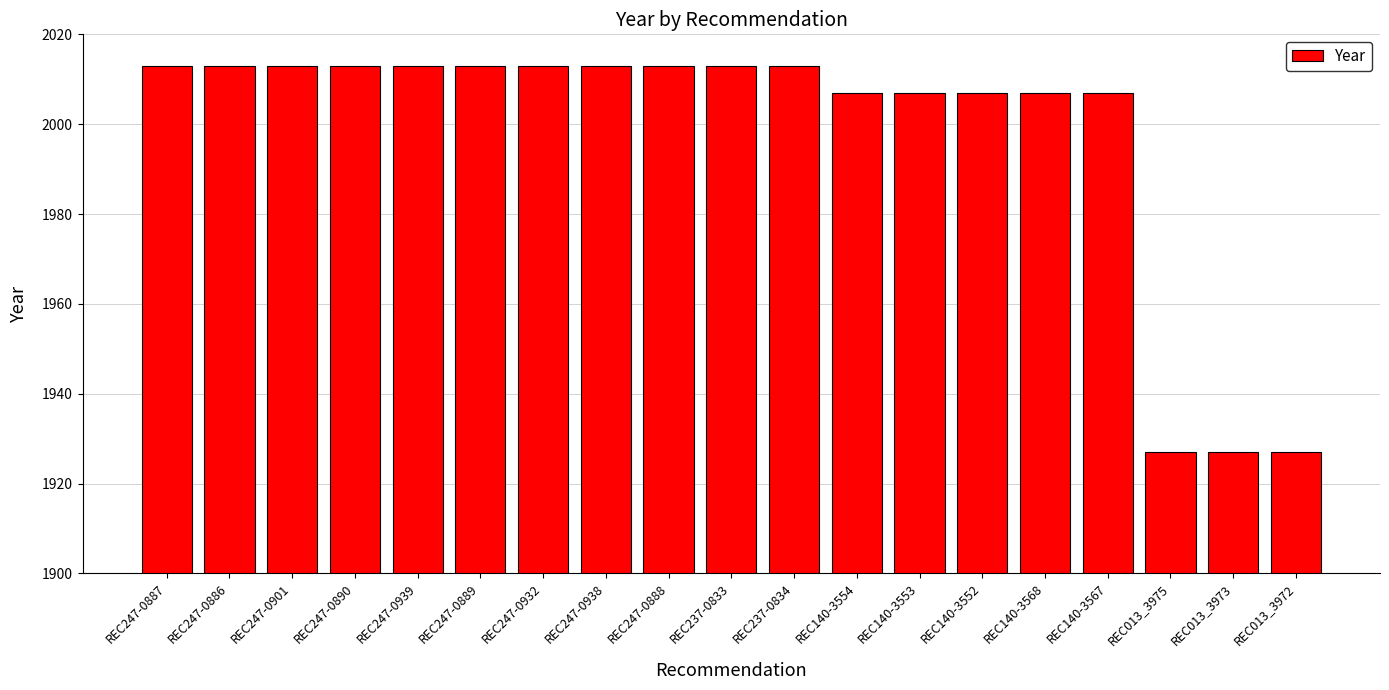

What is the label of the 6th bar from the right?

REC140-3552